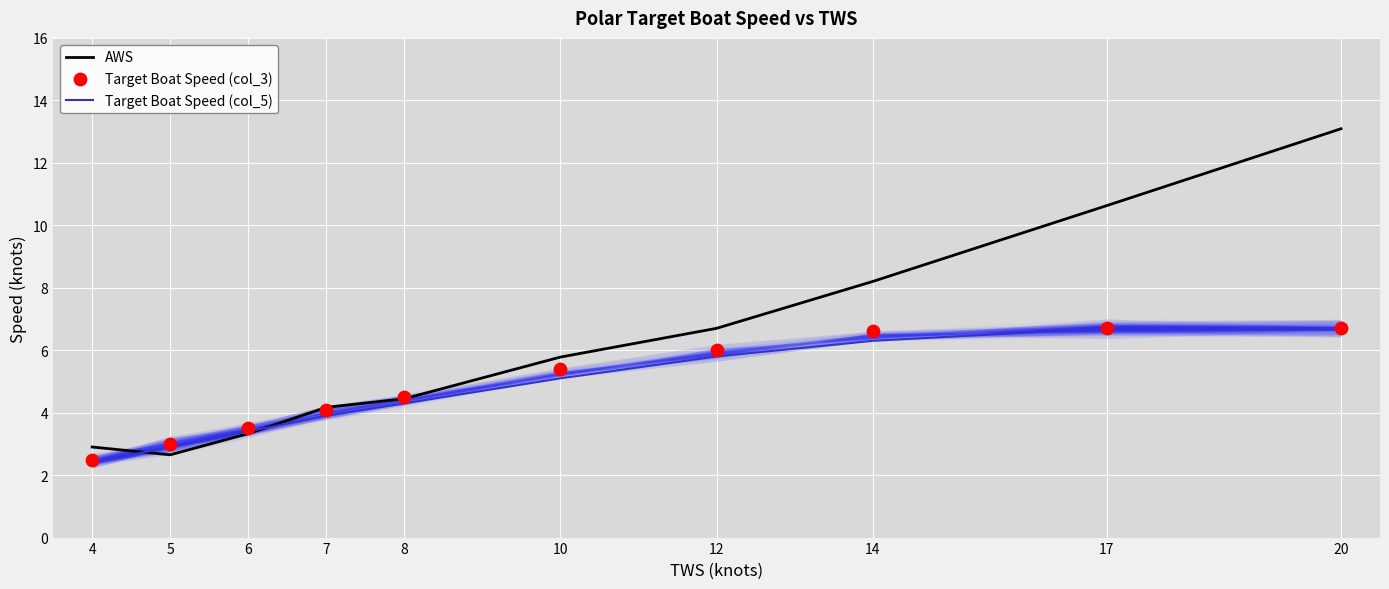

Which series contains the highest Y value?

AWS